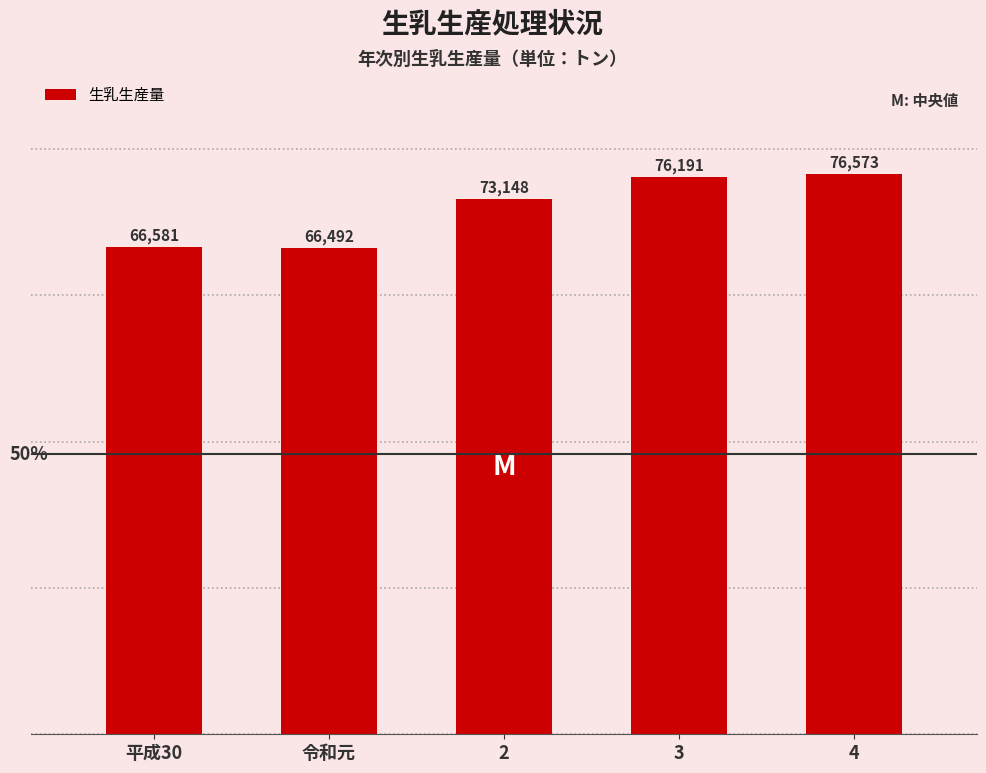

Between 4 and 令和元, which is larger?

4